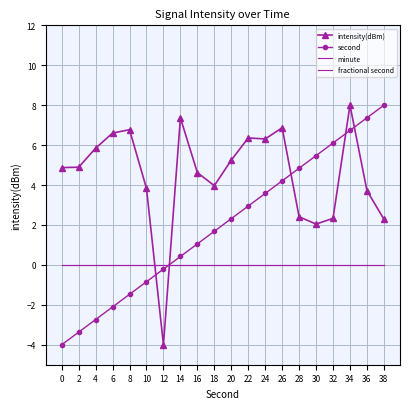

Reading left to right, extract all data points from this chart.

intensity(dBm): 0=4.9	2=4.9	4=5.8	6=6.6	8=6.8	10=3.8	12=-4.0	14=7.4	16=4.6	18=4.0	20=5.2	22=6.4	24=6.3	26=6.9	28=2.4	30=2.0	32=2.3	34=8.0	36=3.7	38=2.3
second: 0=-4.0	2=-3.4	4=-2.7	6=-2.1	8=-1.5	10=-0.8	12=-0.2	14=0.4	16=1.1	18=1.7	20=2.3	22=2.9	24=3.6	26=4.2	28=4.8	30=5.5	32=6.1	34=6.7	36=7.4	38=8.0
minute: 0=0.0	2=0.0	4=0.0	6=0.0	8=0.0	10=0.0	12=0.0	14=0.0	16=0.0	18=0.0	20=0.0	22=0.0	24=0.0	26=0.0	28=0.0	30=0.0	32=0.0	34=0.0	36=0.0	38=0.0
fractional second: 0=0.0	2=0.0	4=0.0	6=0.0	8=0.0	10=0.0	12=0.0	14=0.0	16=0.0	18=0.0	20=0.0	22=0.0	24=0.0	26=0.0	28=0.0	30=0.0	32=0.0	34=0.0	36=0.0	38=0.0